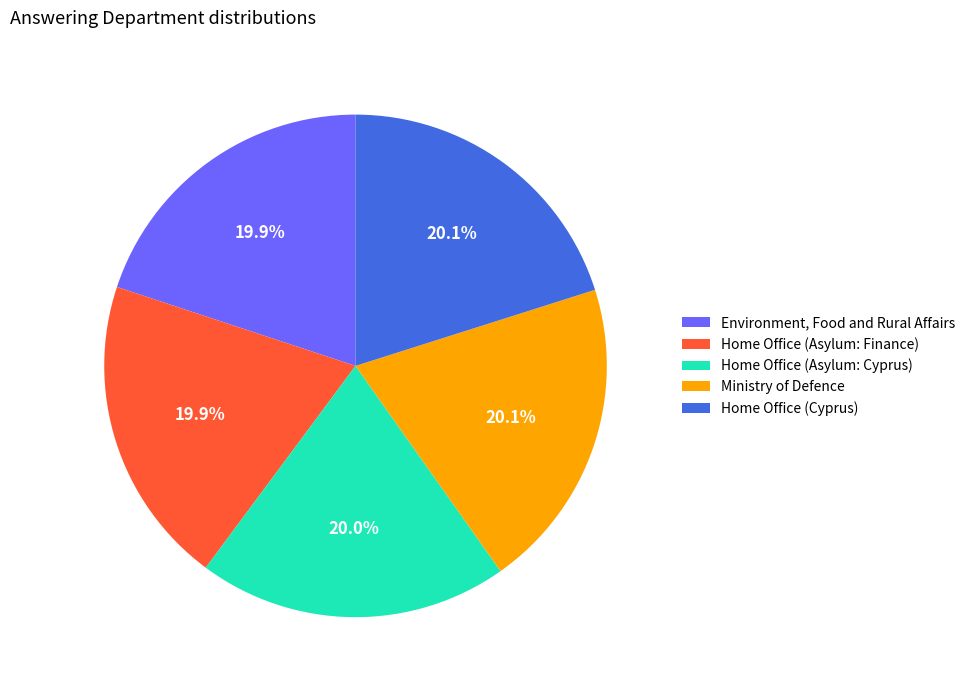

Count the number of slices in the pie.

5